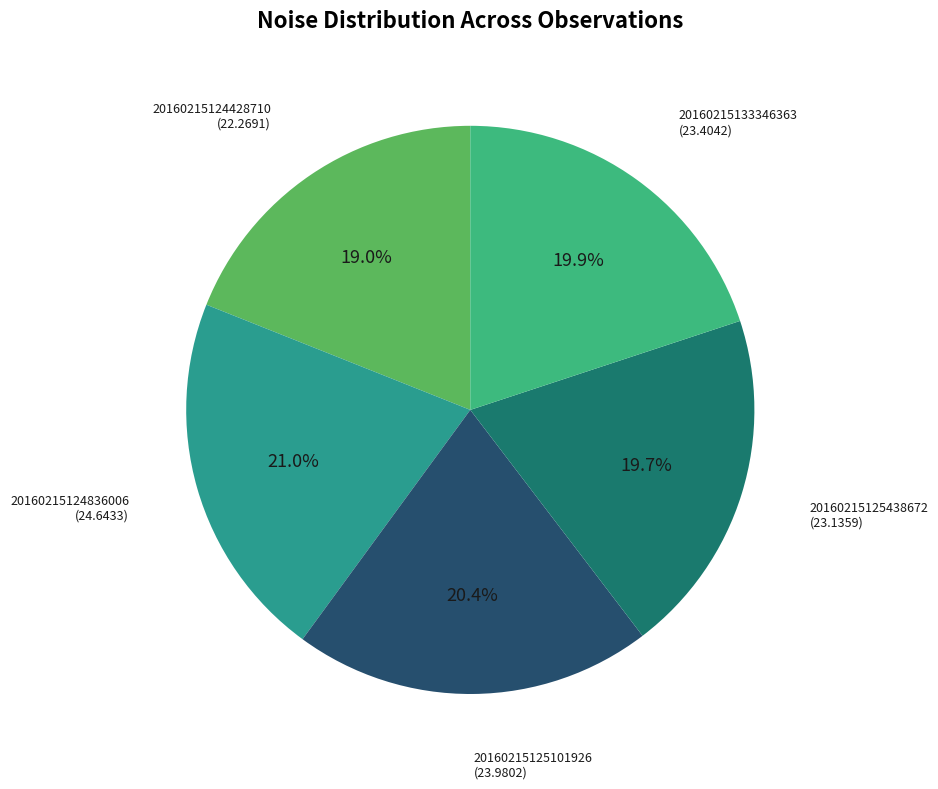

Approximately how many times larger is the value at 20160215125101926 compared to 20160215133346363?

1.0